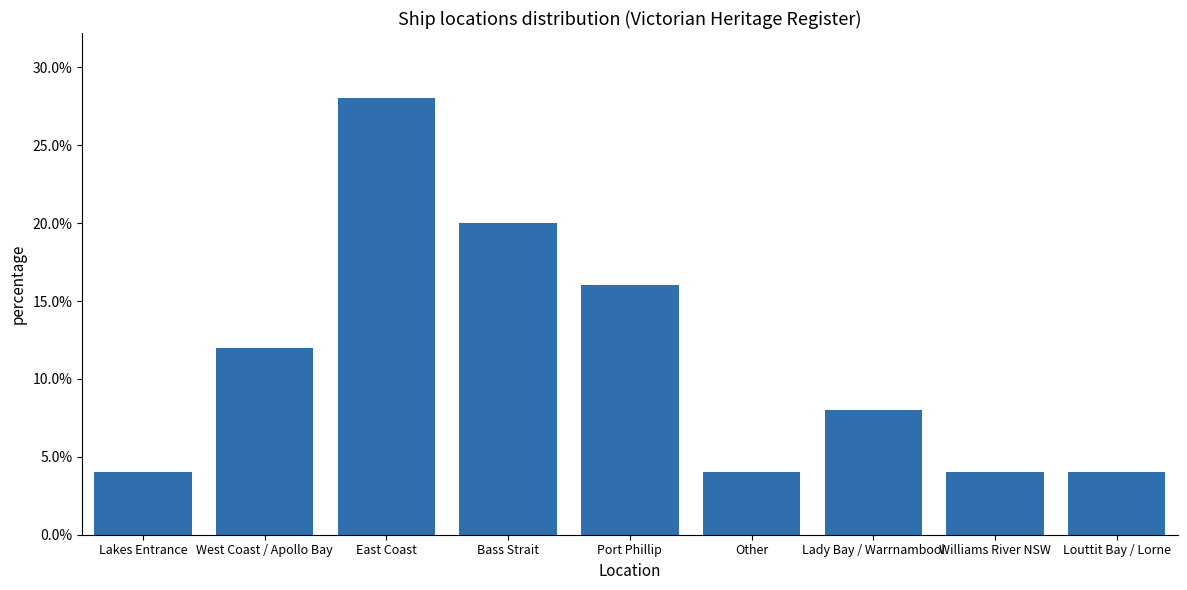

Does the chart contain any negative values?

No